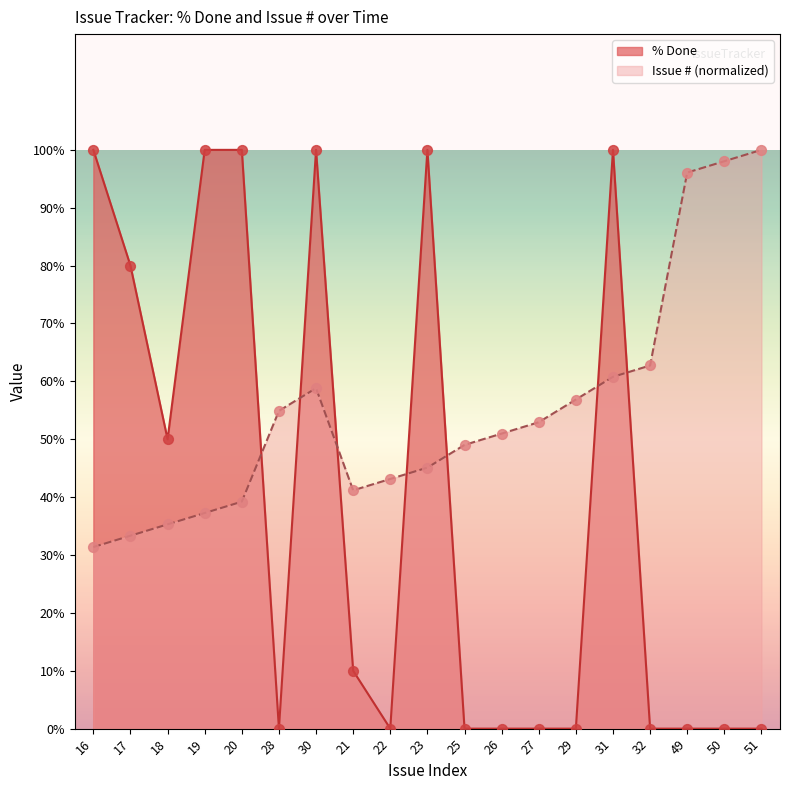

What are all the series names shown in the legend?

% Done, Issue # (normalized)